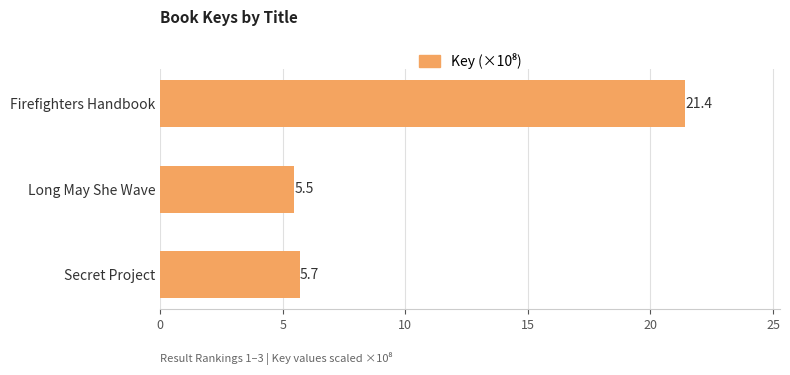

Between Secret Project and Long May She Wave, which is larger?

Secret Project